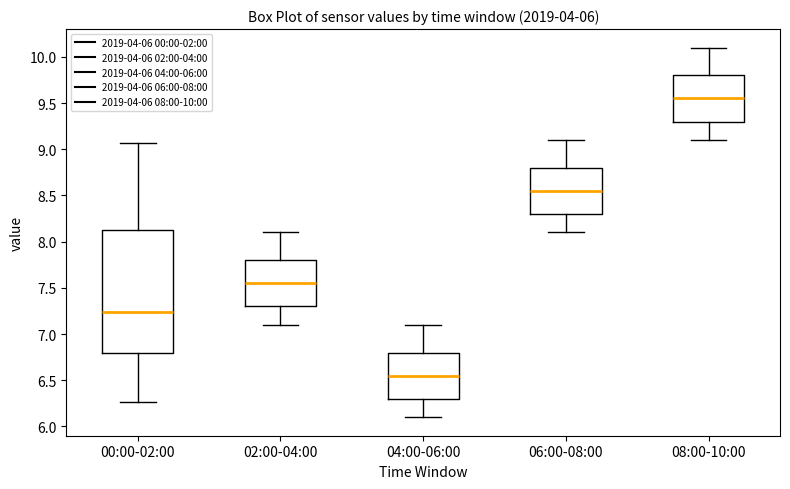

Which box has the highest median line?

08:00-10:00